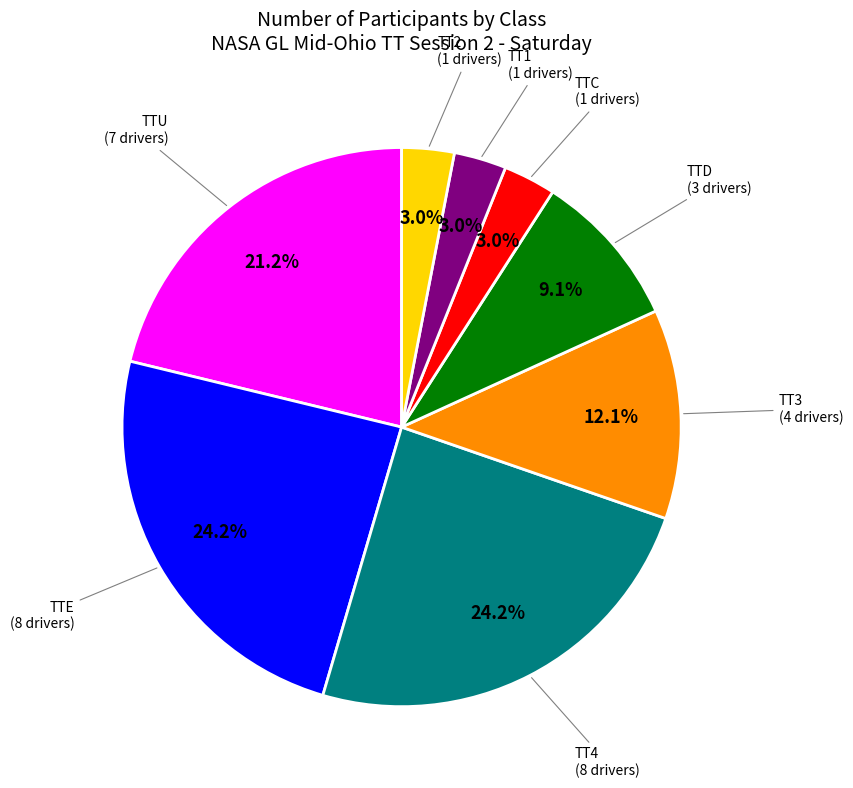

Does any single category account for the majority?

No